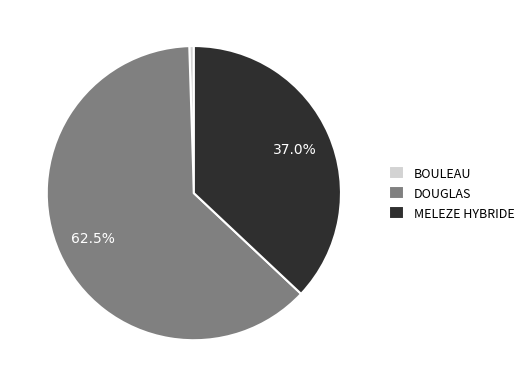

How much of the chart is everything except DOUGLAS?

37.5%